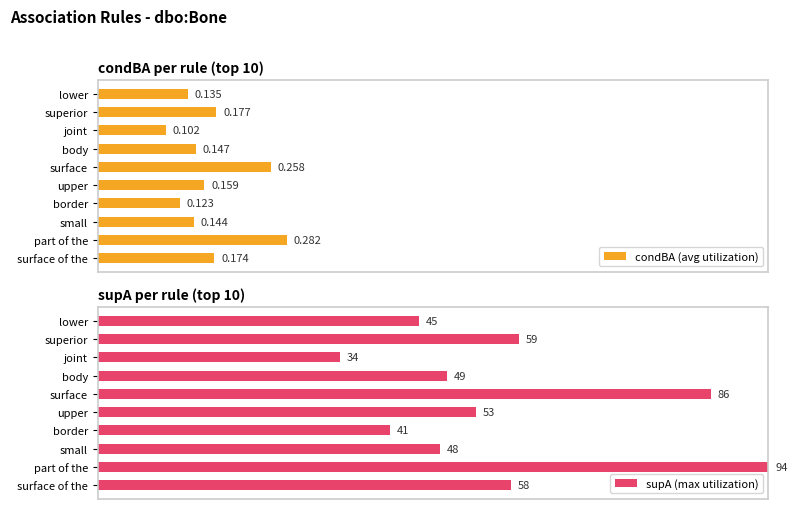

At which label is condBA (avg utilization) closest to 0?

joint